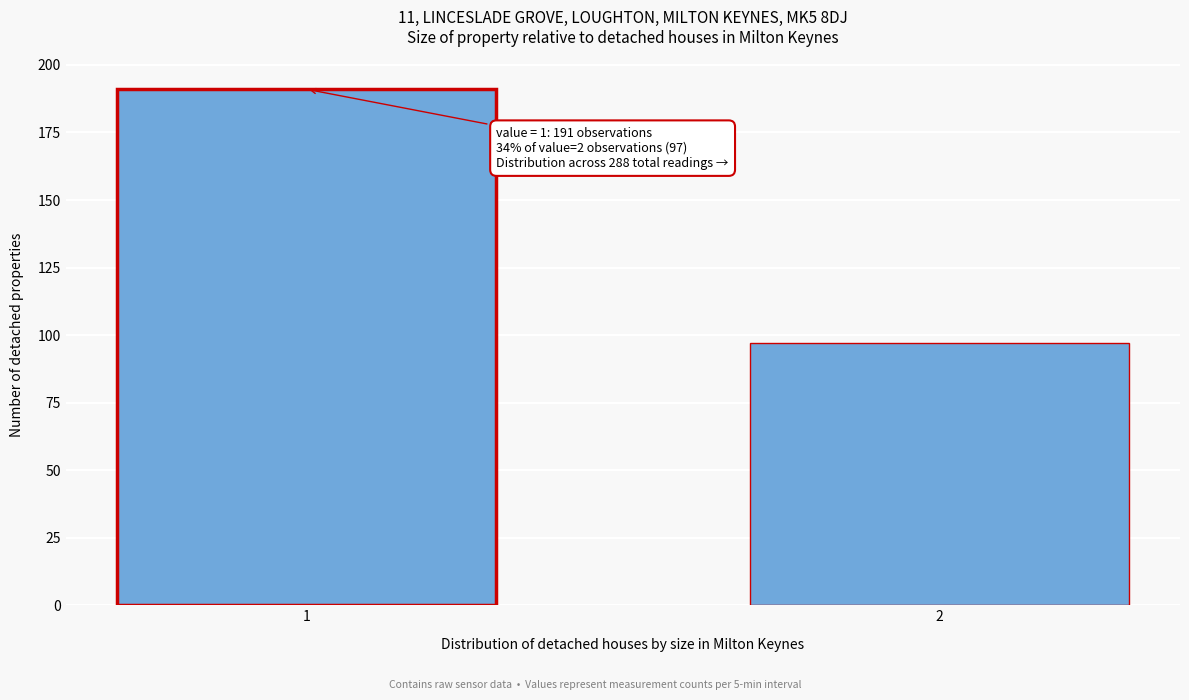

Reading left to right, what are all the values shown in this chart?

1=191	2=97